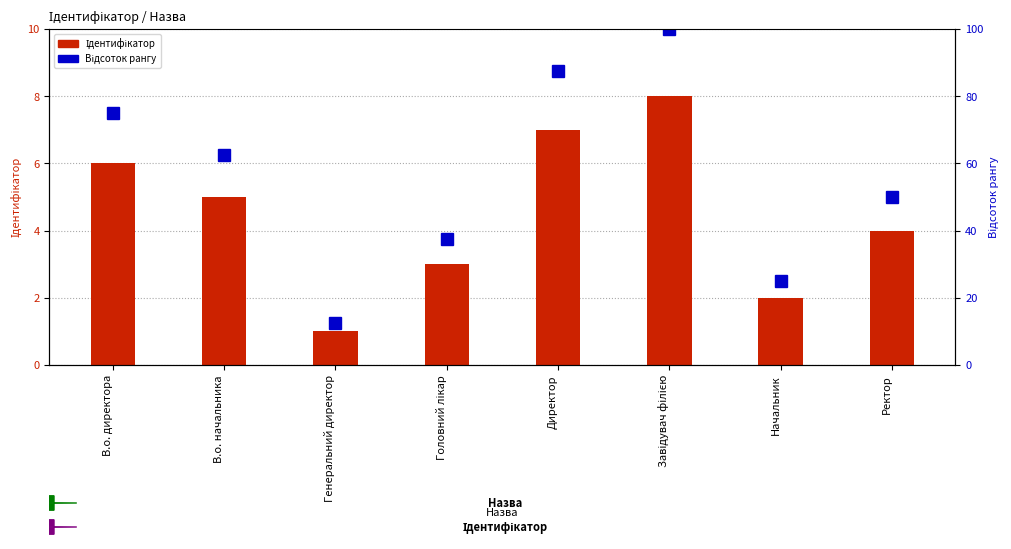

Reading right to left, what are all the values shown in this chart?

Ідентифікатор: 4.0	2.0	8.0	7.0	3.0	1.0	5.0	6.0
Відсоток рангу: 50.0	25.0	100.0	87.5	37.5	12.5	62.5	75.0